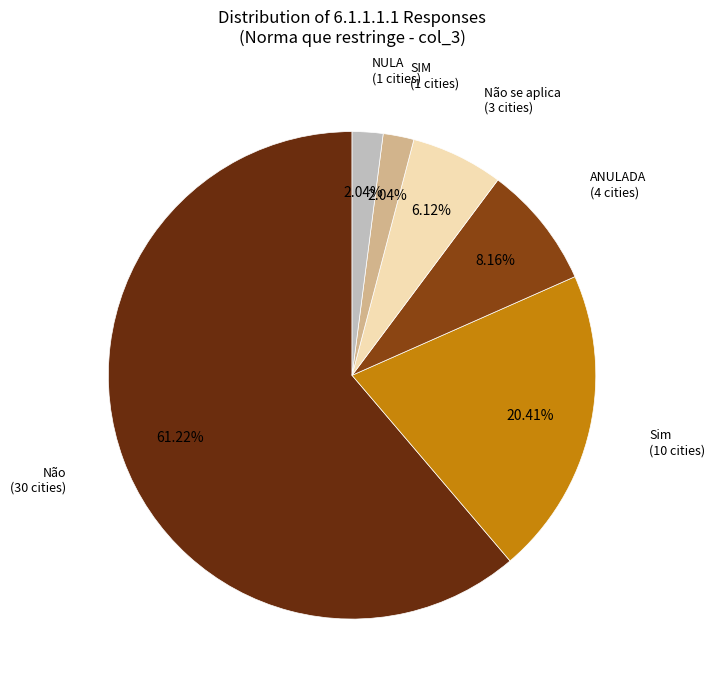

Count the number of slices in the pie.

6